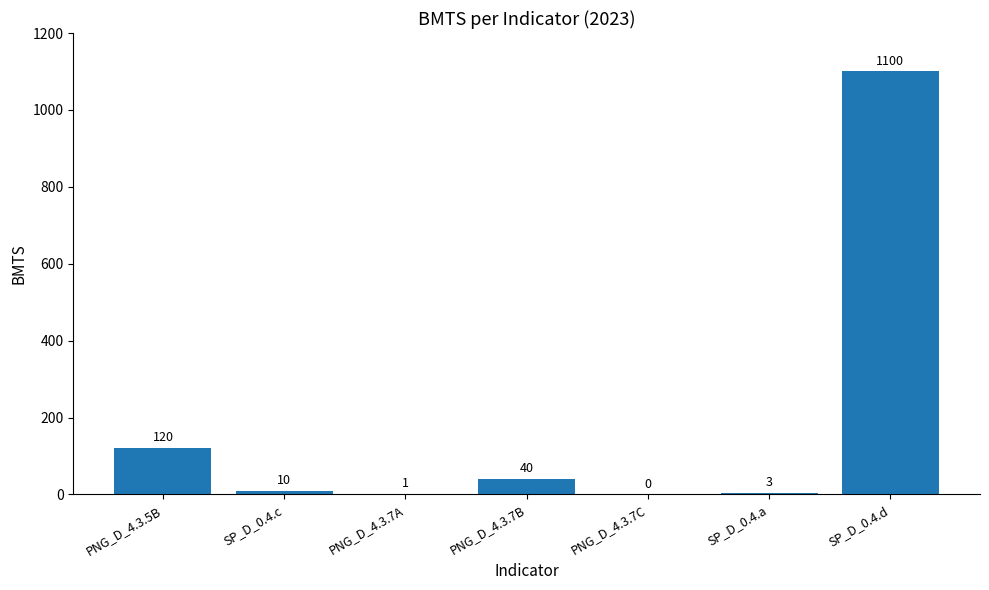

What is the average value?

182